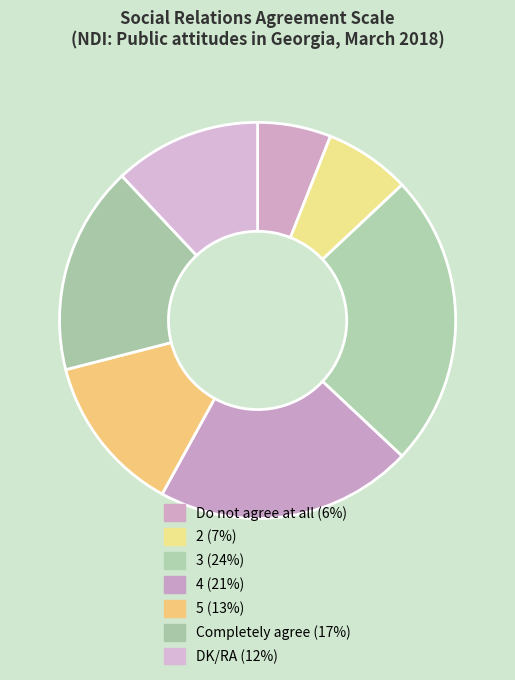

To the nearest percent, what portion does 3 (24%) represent?

24%